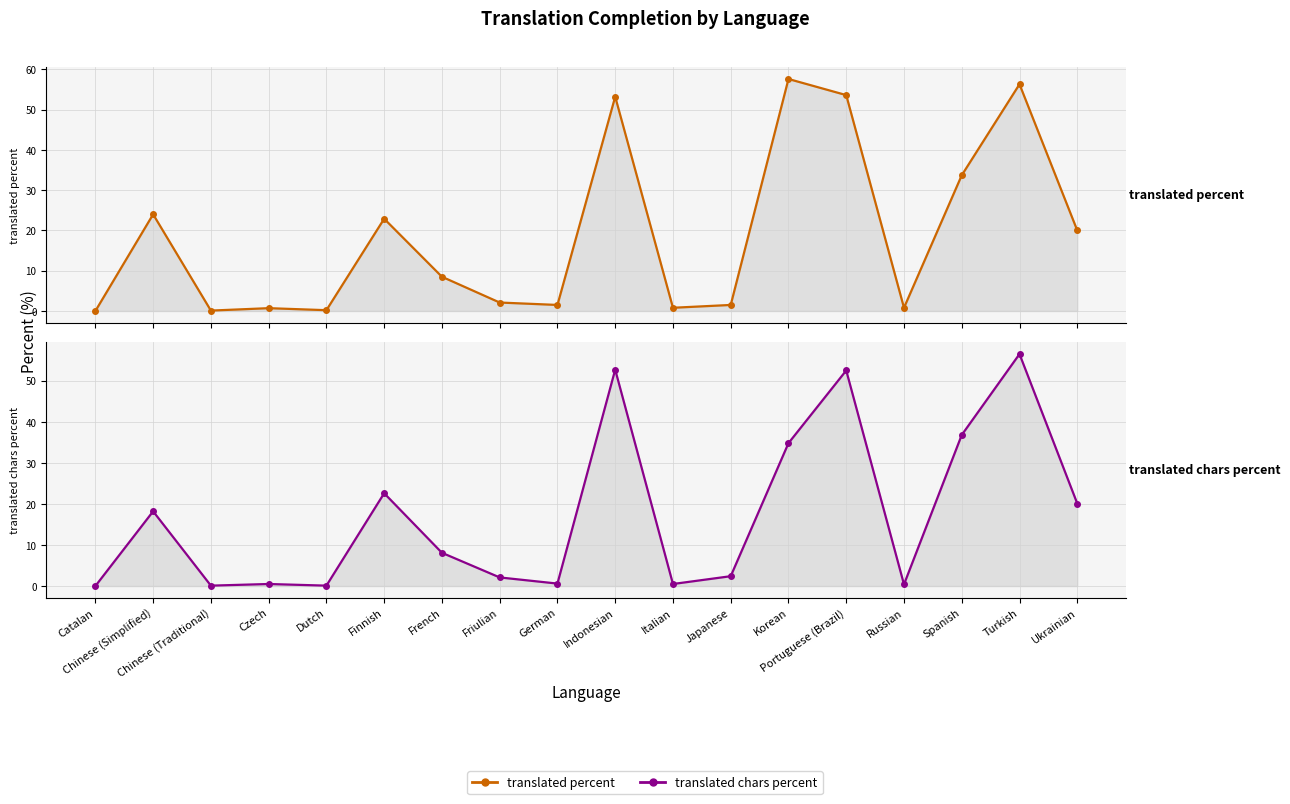

The value of translated chars percent at Indonesian is 52.7. True or false?

True